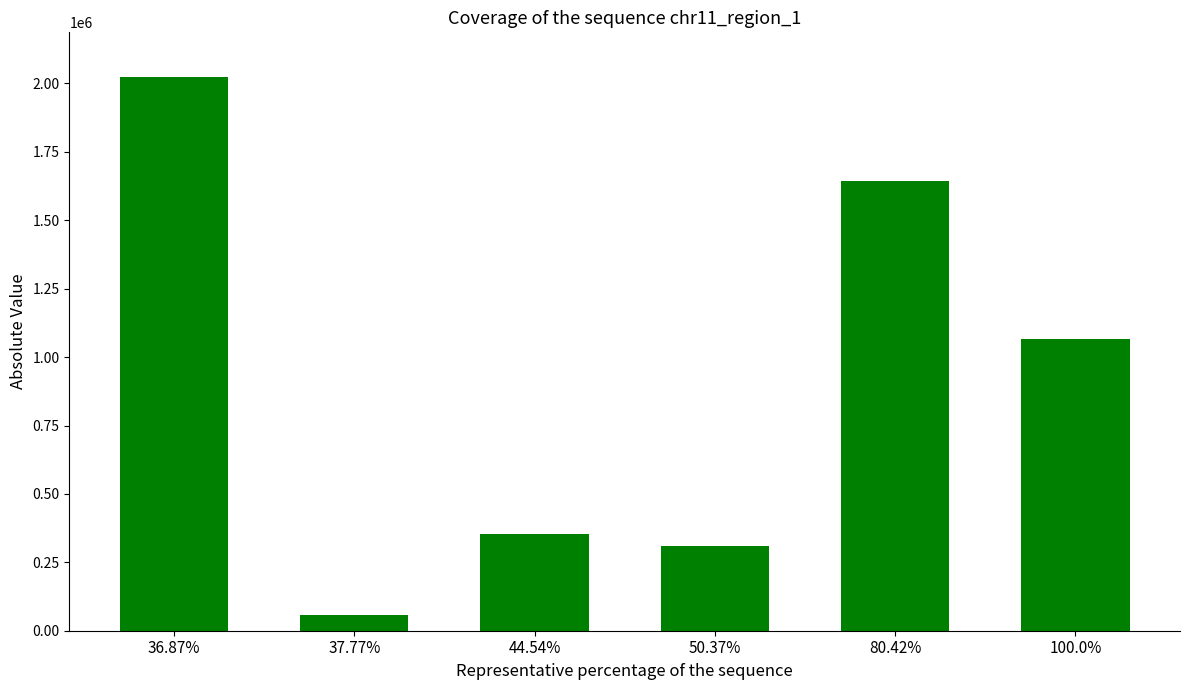

True or false: the data shows 1645000 at 80.42%.

True